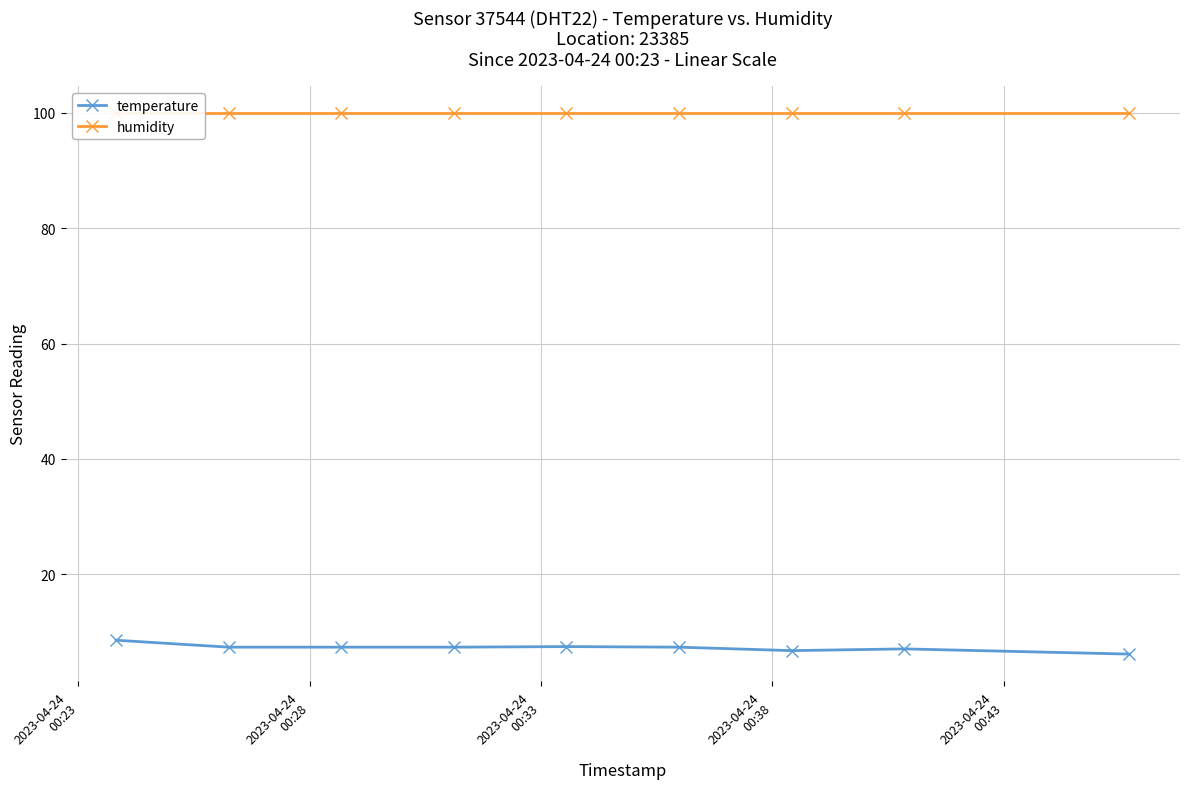

What is the value of the temperature point at the 2nd from the left?

7.4